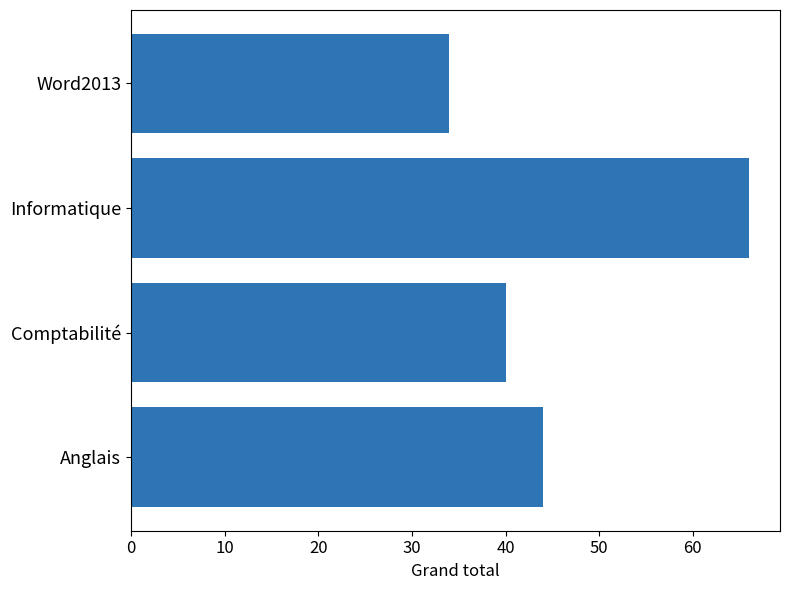

Are the bars horizontal?

Yes